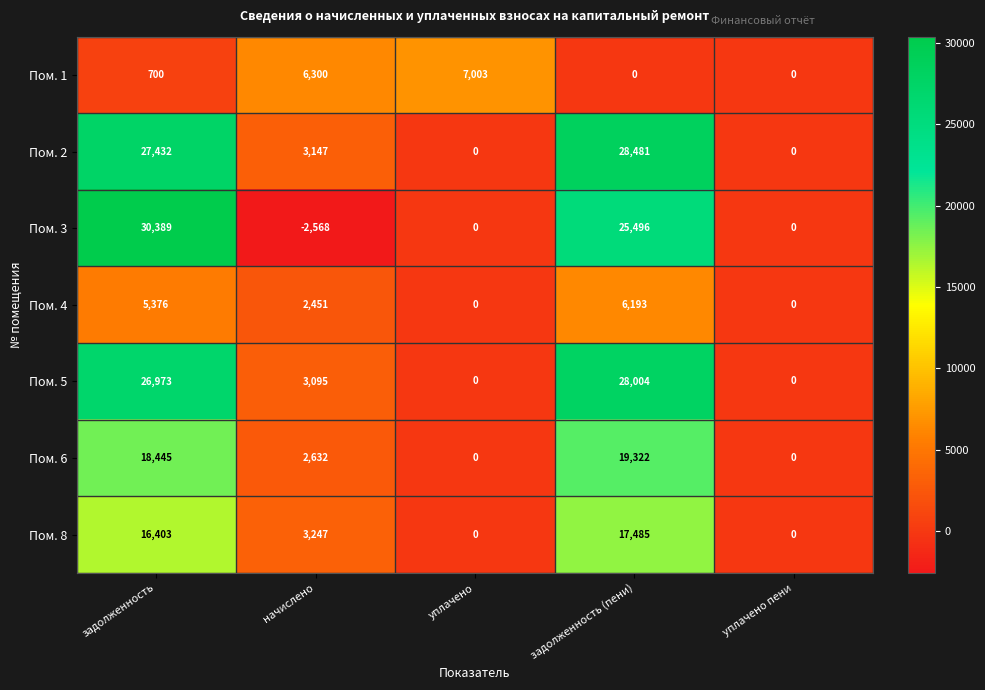

Which category has the lowest value across all series?

начислено